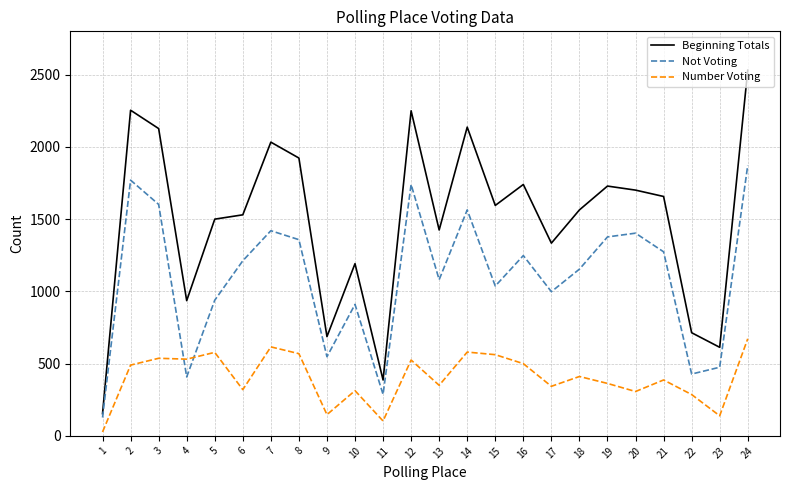

True or false: Beginning Totals and Number Voting cross at least once.

False